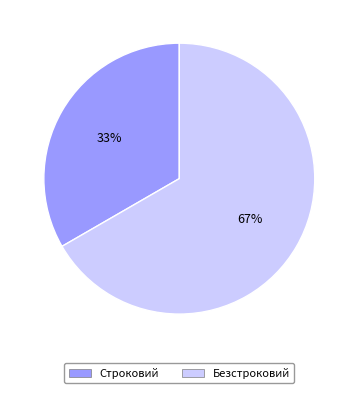

To the nearest percent, what is the average slice percentage?

50%